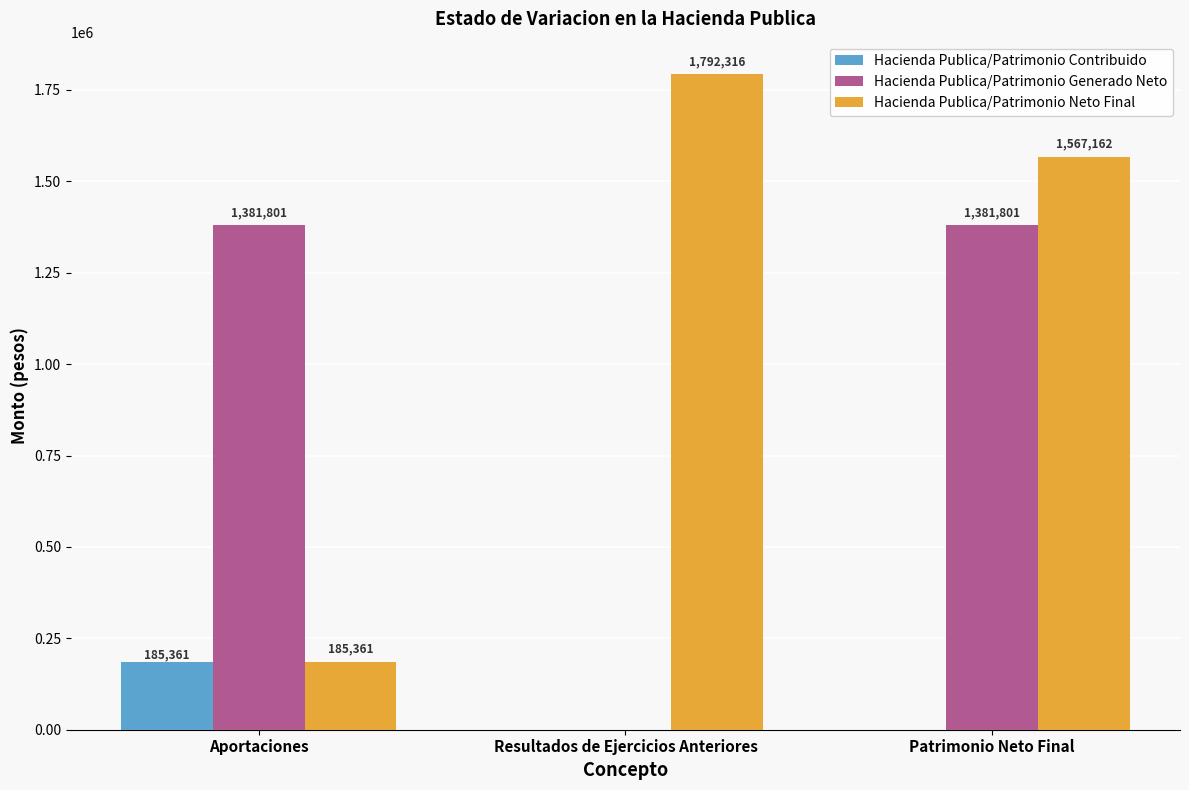

At which label does Hacienda Publica/Patrimonio Neto Final first exceed 1567162?

Resultados de Ejercicios Anteriores